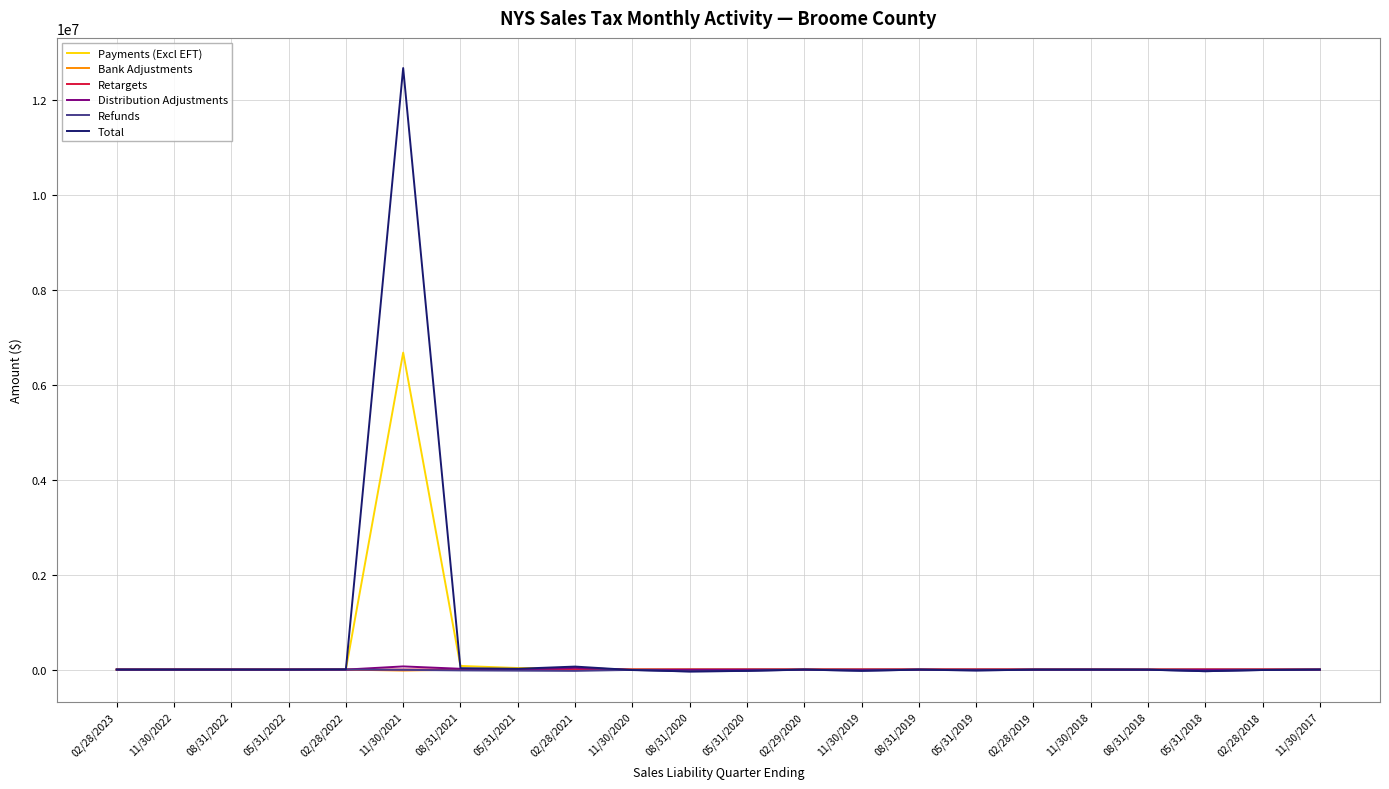

Which series has the widest spread of values?

Total